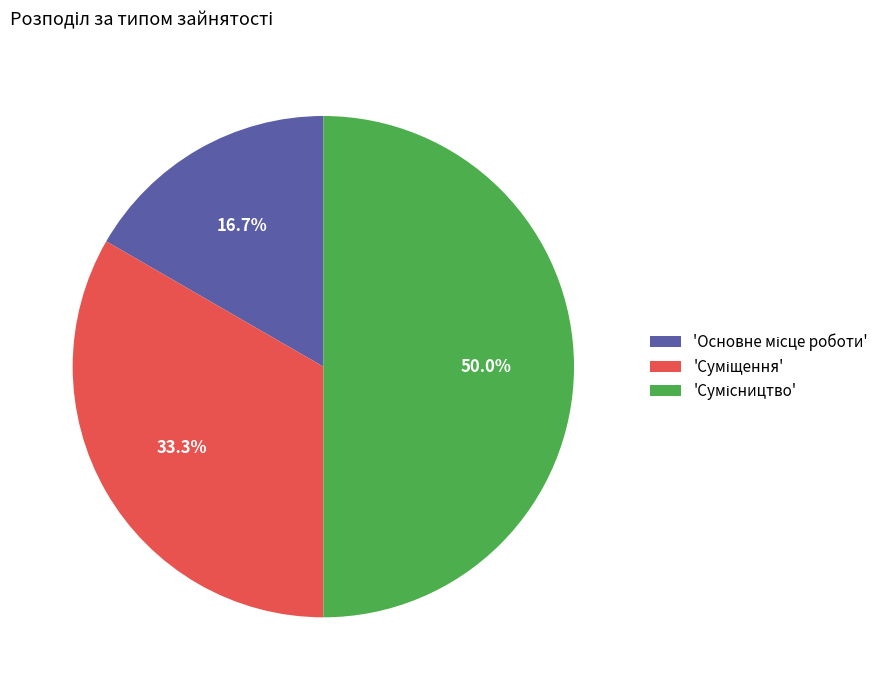

Which category has the biggest portion of the pie?

Сумісництво